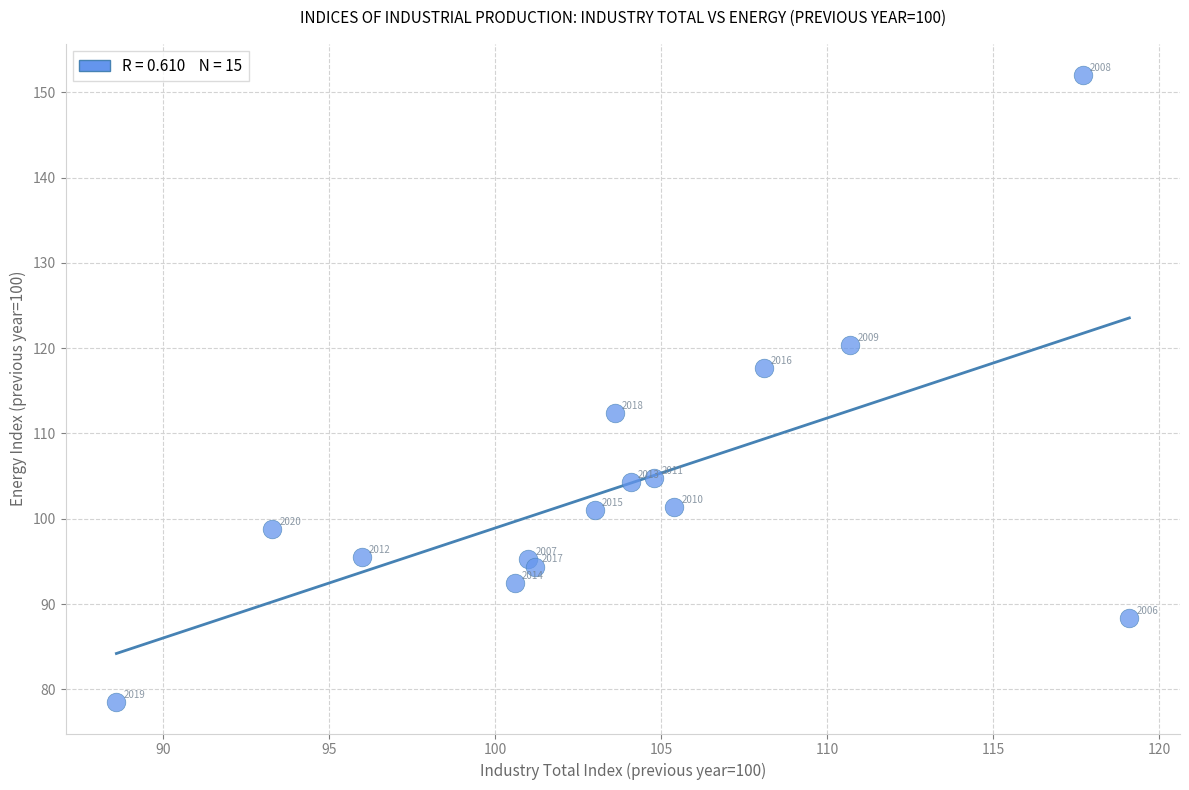

What Y value in the scatter plot is closest to 115?

112.4